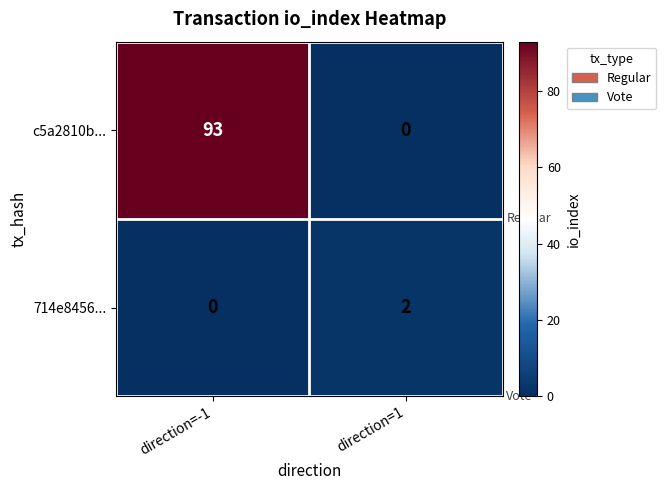

The c5a2810b... series shows -43 at direction=1. True or false?

False